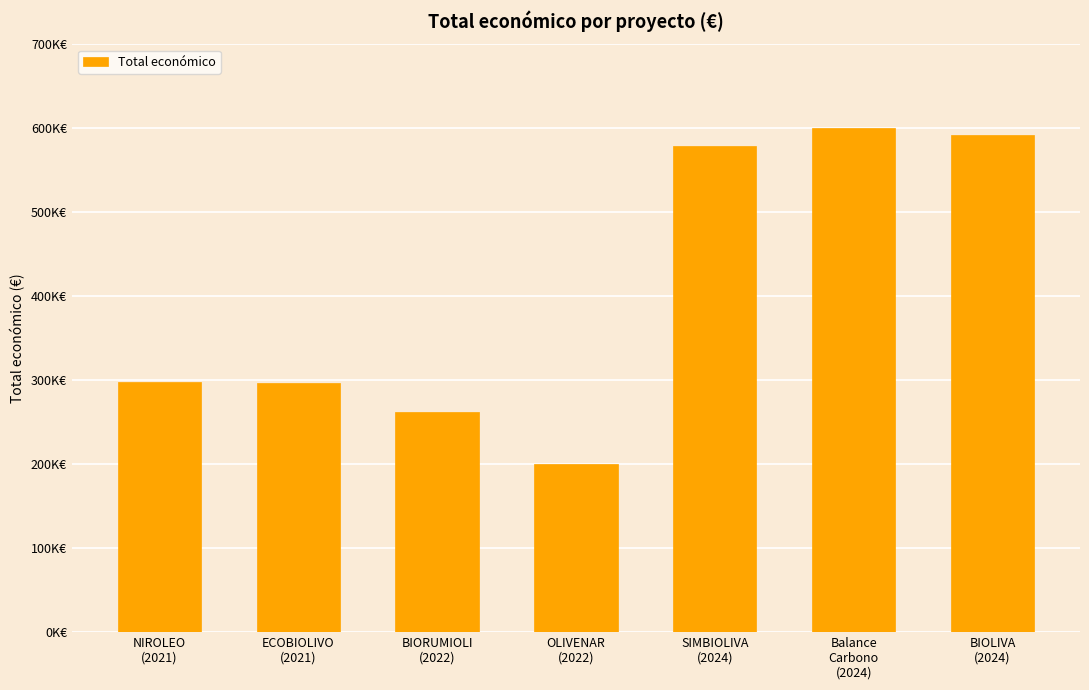

Reading left to right, transcribe all the data shown in this chart.

298397	296198	262332	200298	579152	599992	592475